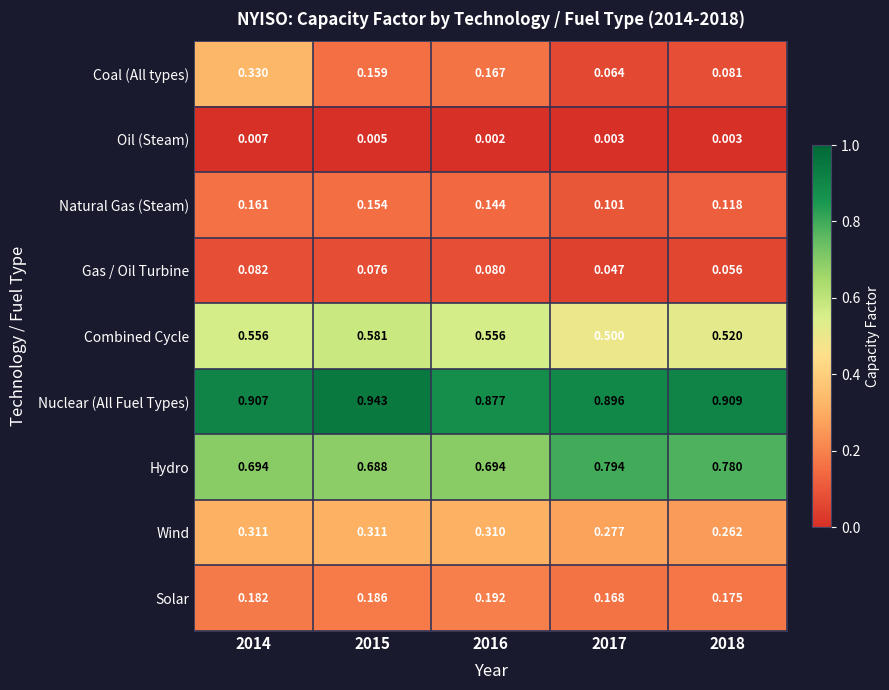

Is the value of Nuclear (All Fuel Types) at 2018 greater than the value of Natural Gas (Steam) at 2017?

Yes